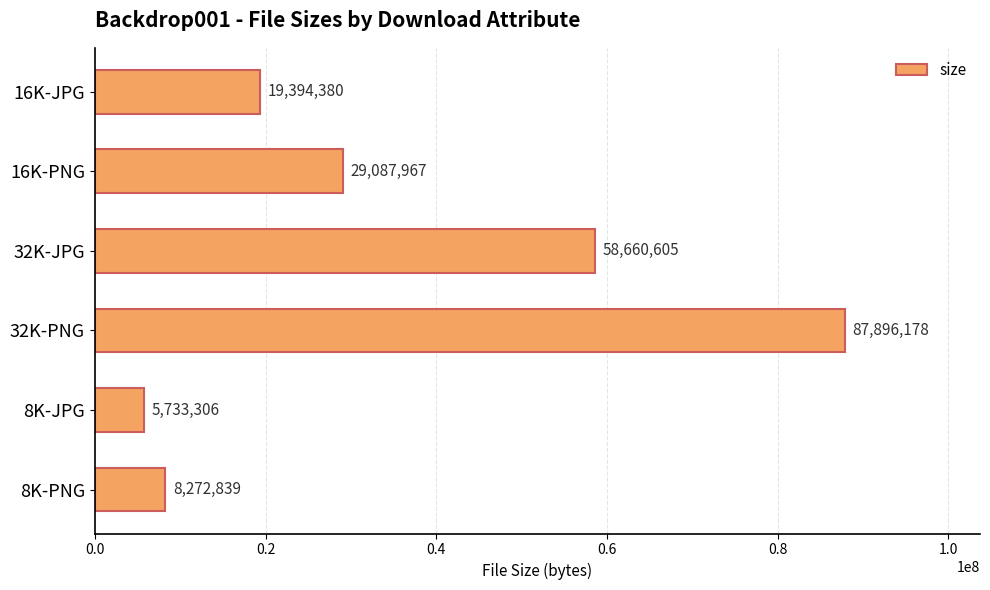

The chart shows a value of 17213072 at 32K-JPG. True or false?

False